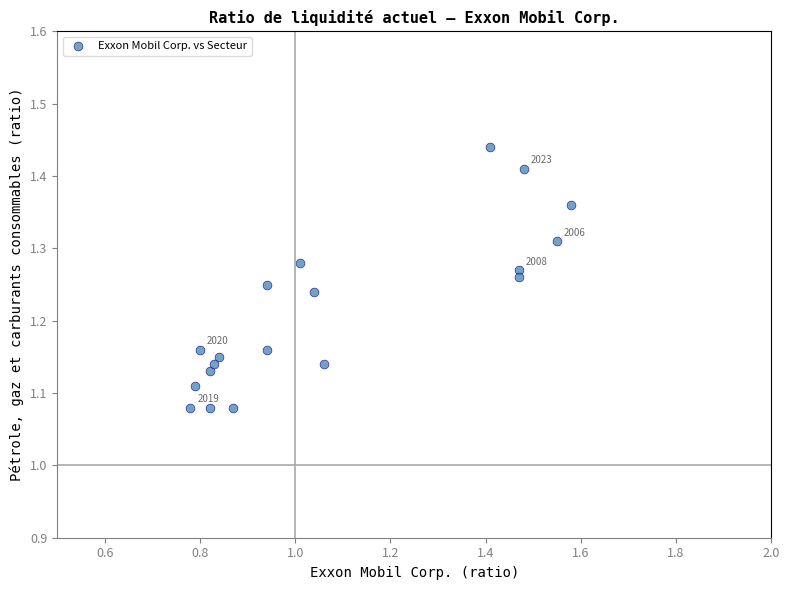

What is the range of Y values (max minus min)?

0.4